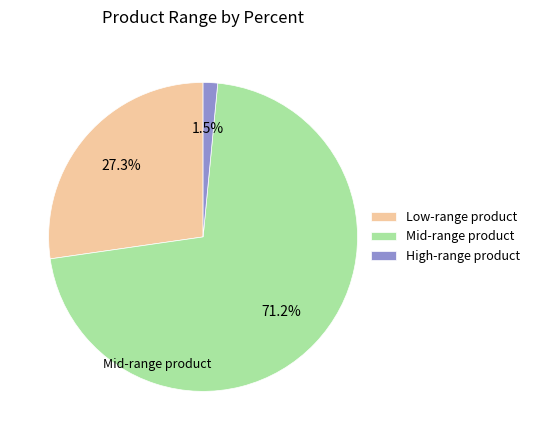

Between Mid-range product and High-range product, which is larger?

Mid-range product